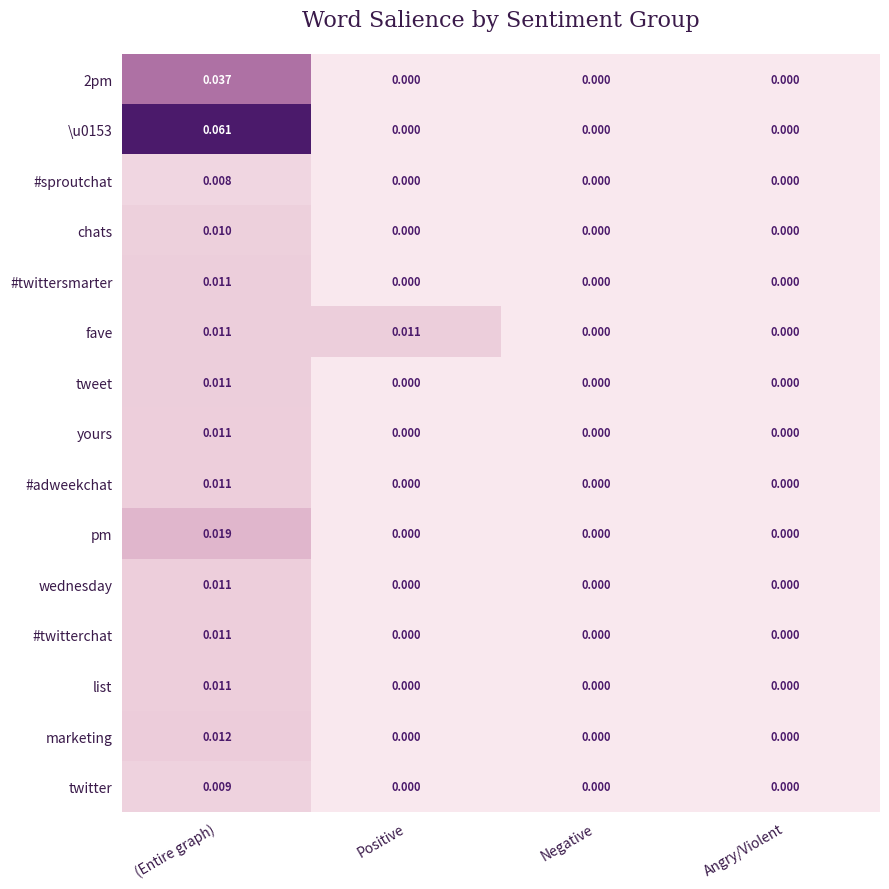

At which label does chats reach its peak?

(Entire graph)